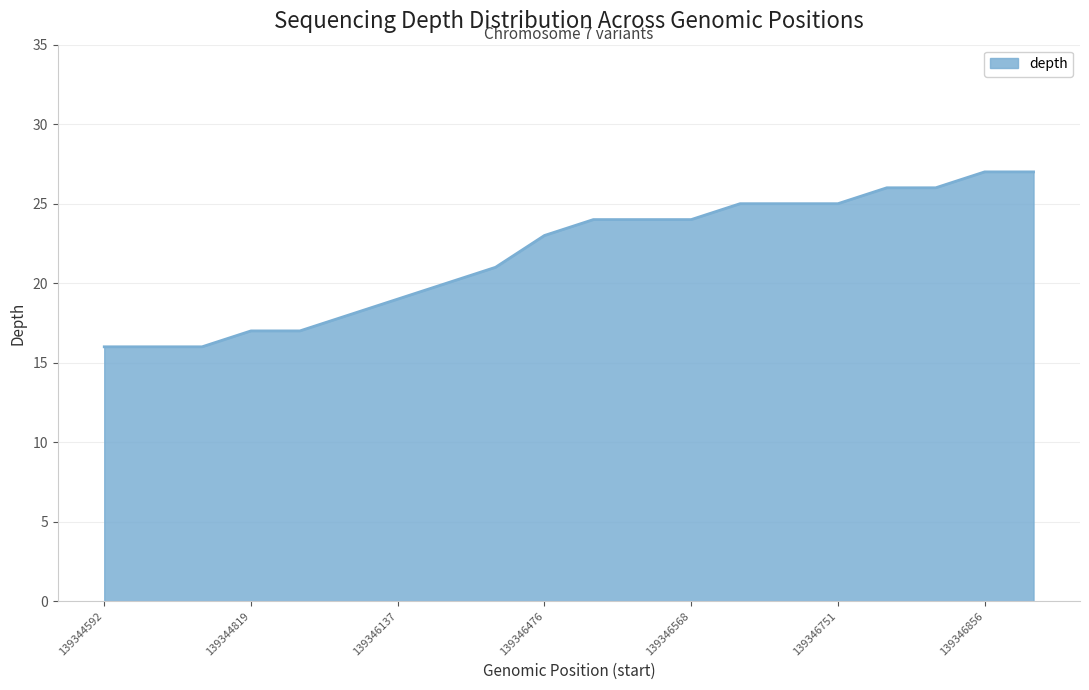

What is the difference between the maximum and minimum values?

11